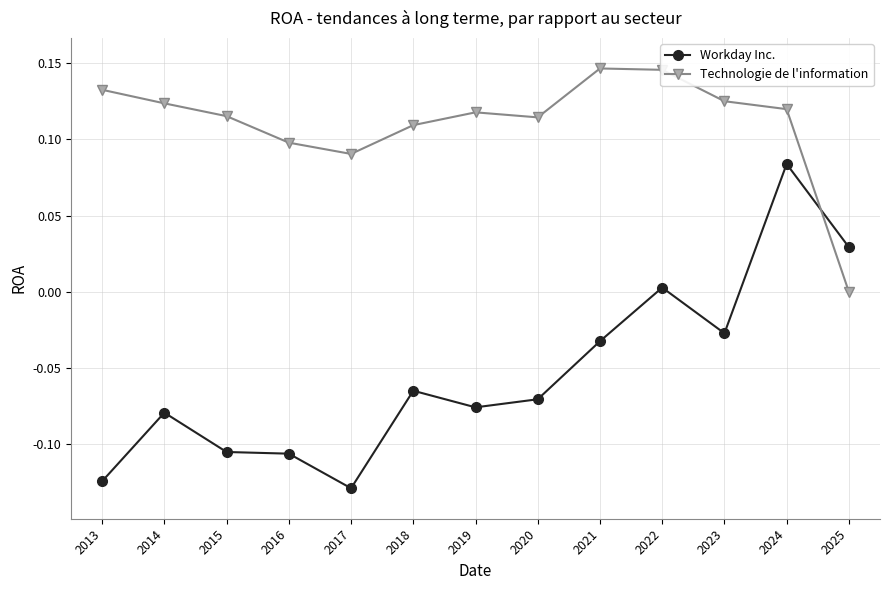

Which series has the largest total across all categories?

Technologie de l'information